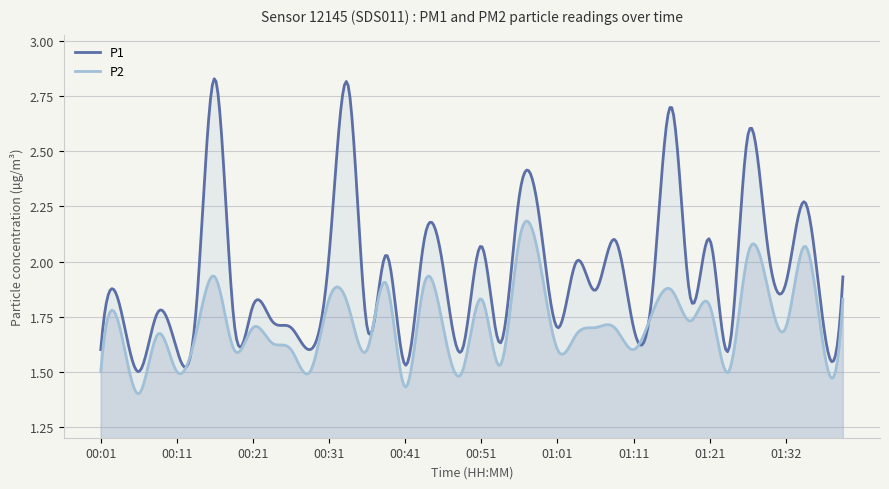

How many lines are shown in the chart?

2